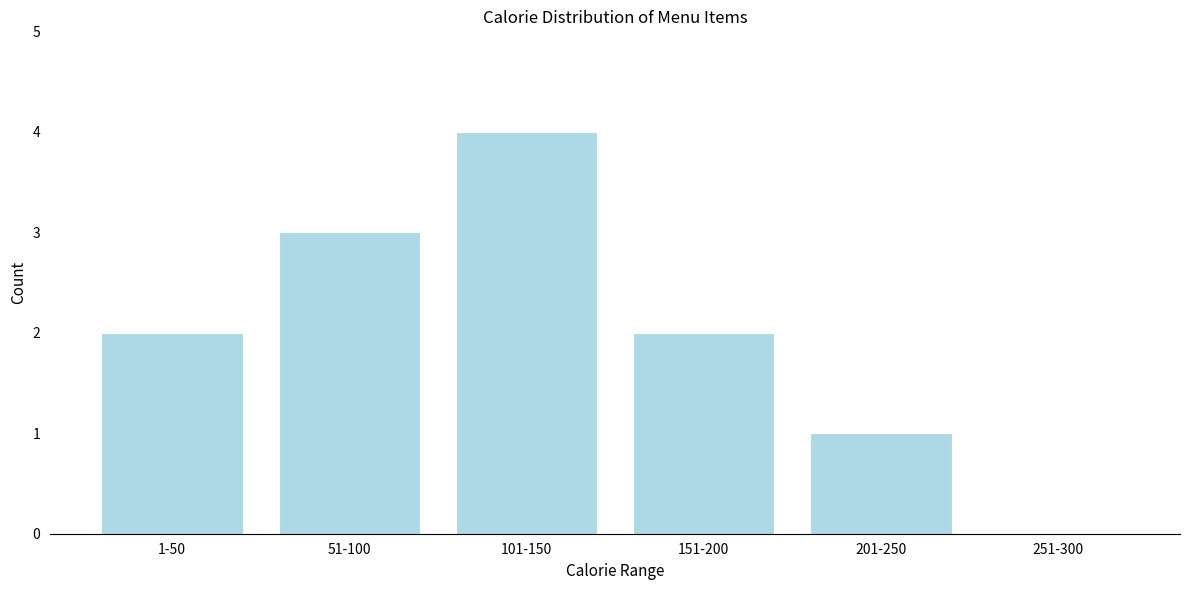

Reading left to right, transcribe all the data shown in this chart.

1-50=2	51-100=3	101-150=4	151-200=2	201-250=1	251-300=0